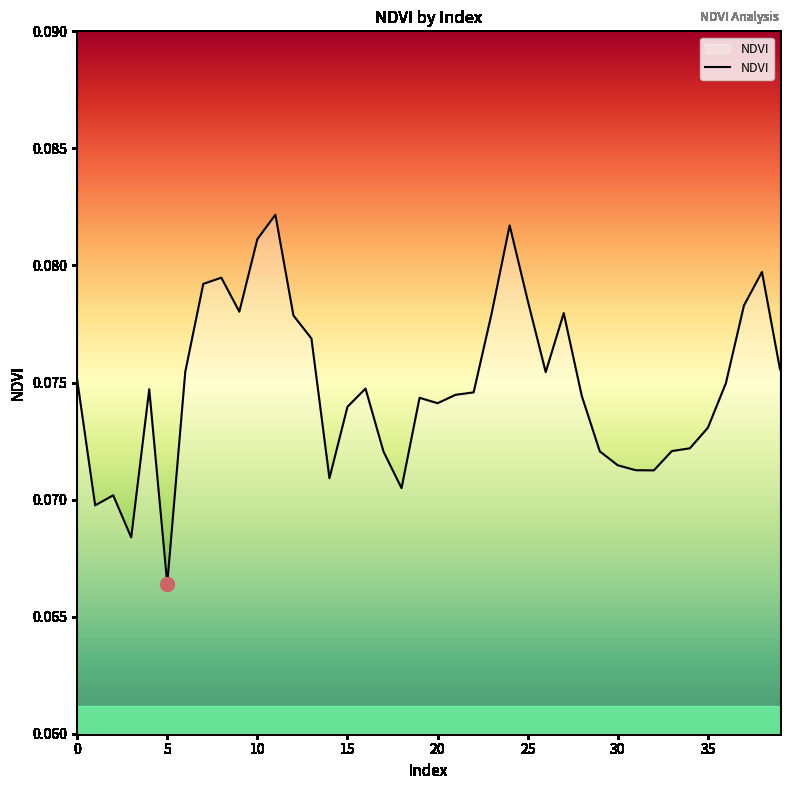

What is the value of the 8th point from the left?

0.1